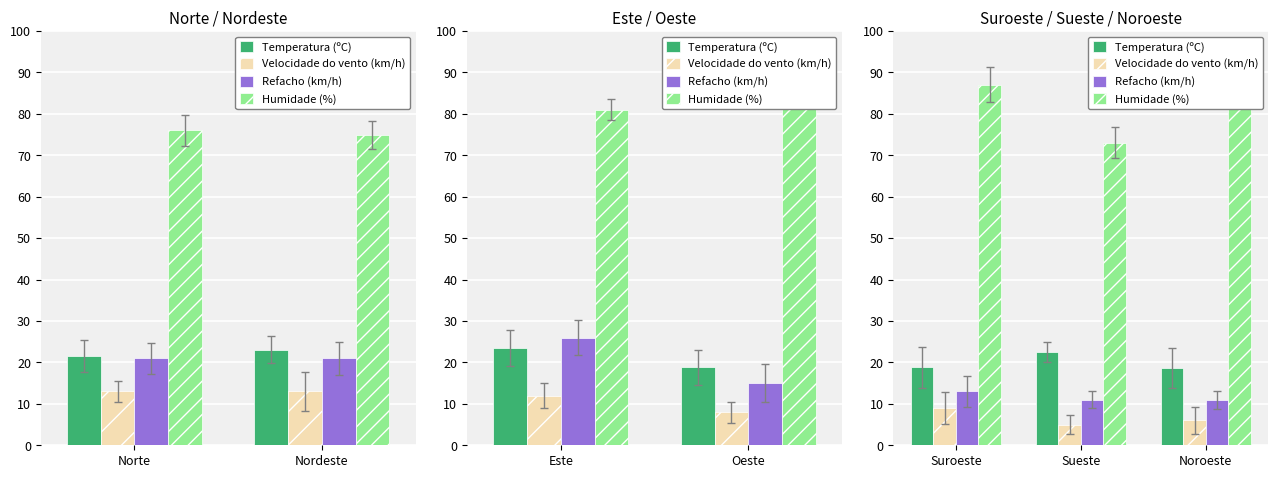

Between Norte and Nordeste, which series saw the biggest shift?

Humidade (%)